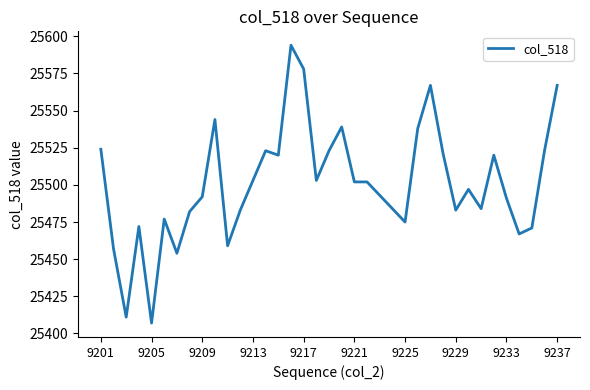

What is the greatest value displayed?

25594